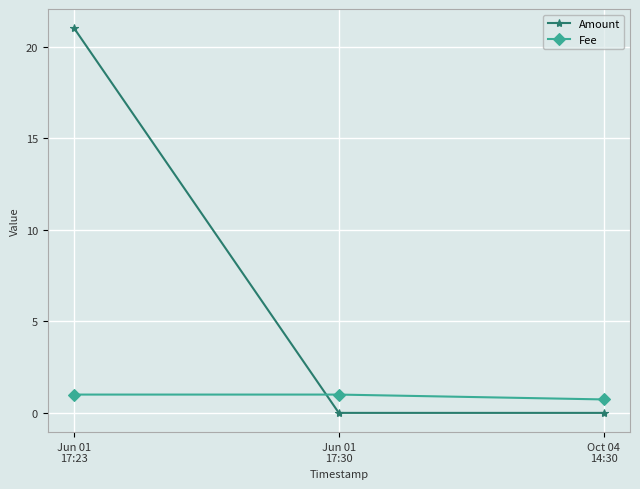

What is the lowest value of the Fee series?

0.7